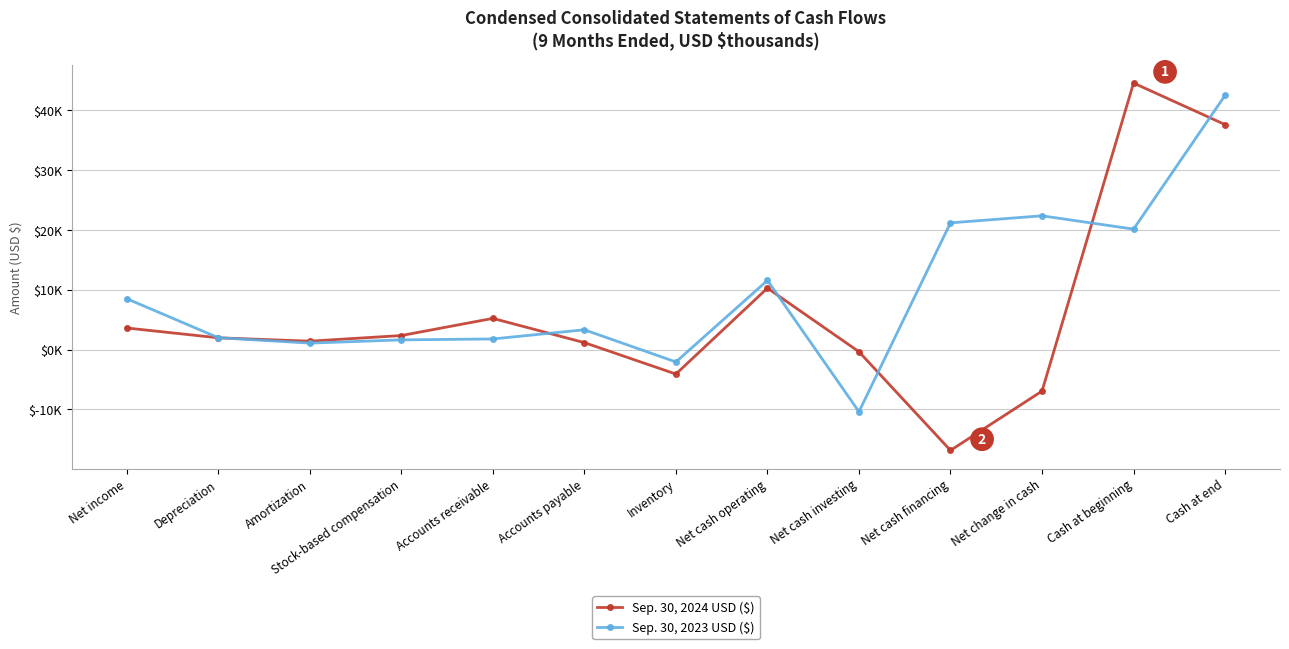

What is the total value across all series at Accounts payable?

4473